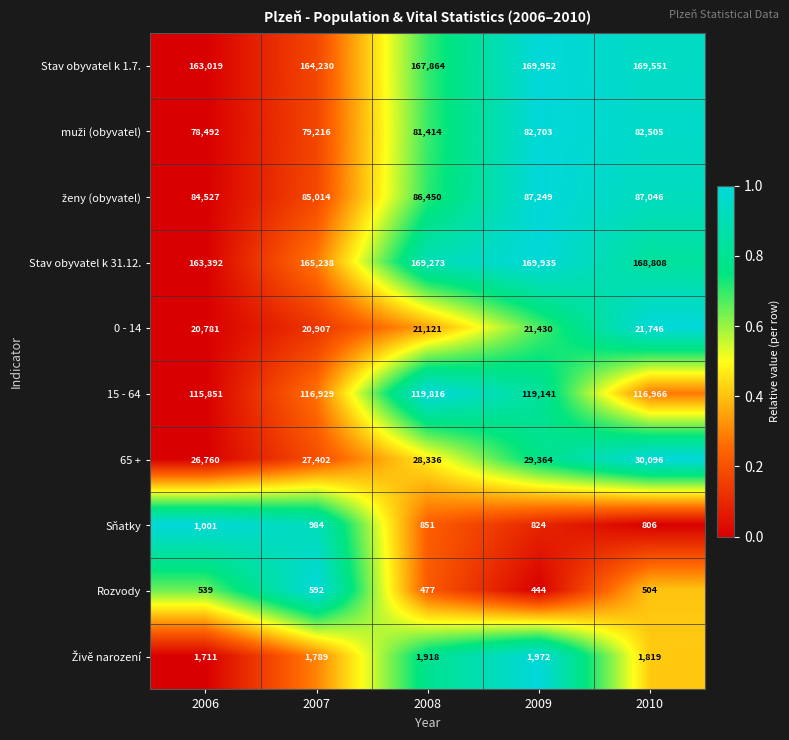

List the labels in order of Rozvody value, smallest first.

2009, 2008, 2010, 2006, 2007